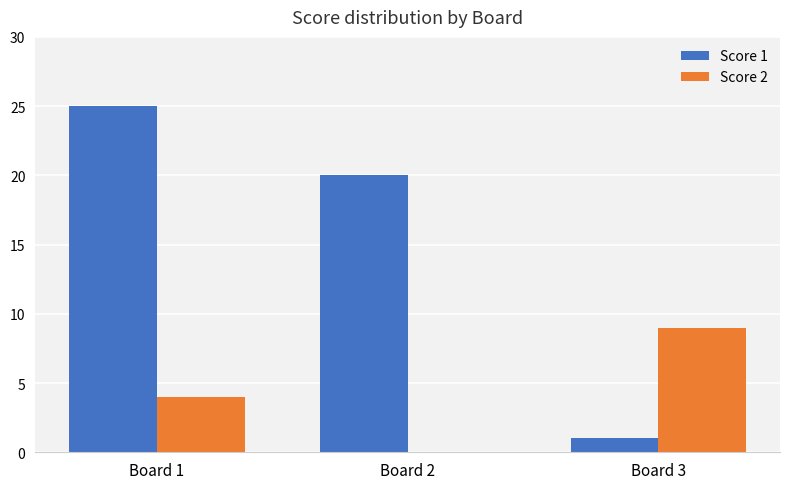

At which label is Score 2 closest to 4?

Board 1